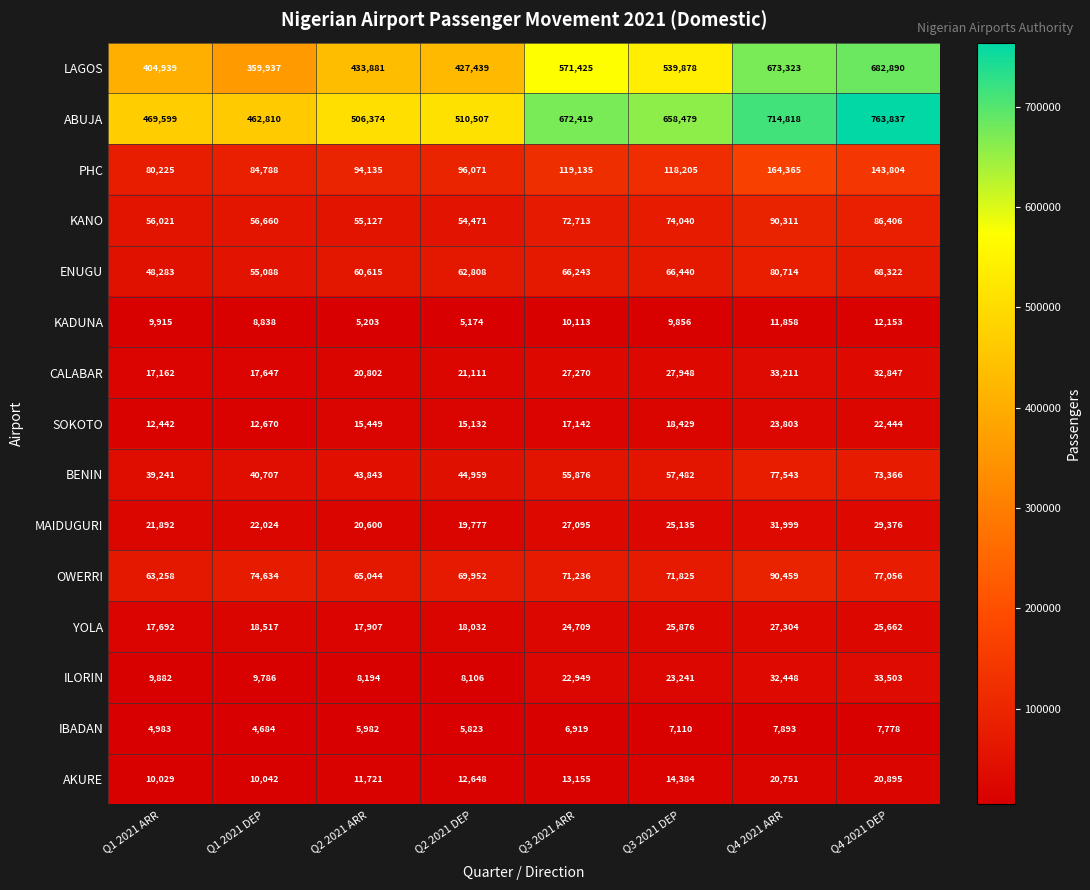

List the series in order of their peak value, lowest first.

IBADAN, KADUNA, AKURE, SOKOTO, YOLA, MAIDUGURI, CALABAR, ILORIN, BENIN, ENUGU, KANO, OWERRI, PHC, LAGOS, ABUJA